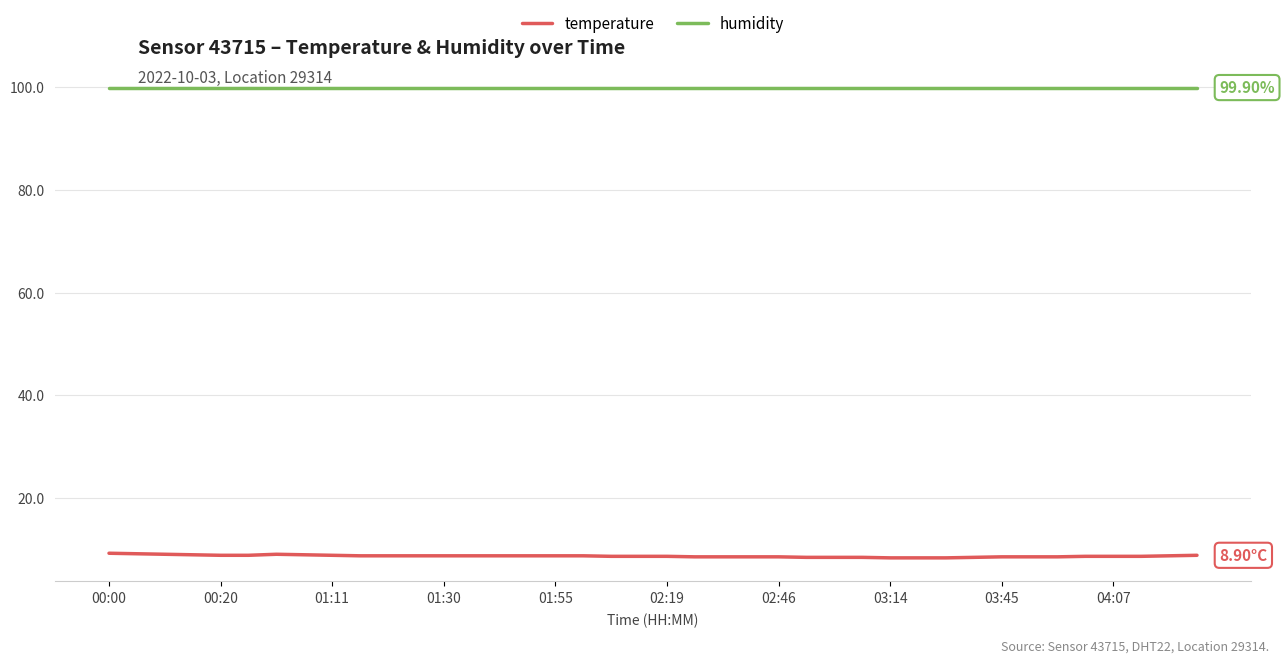

What is the sum of all humidity values?

3996.0